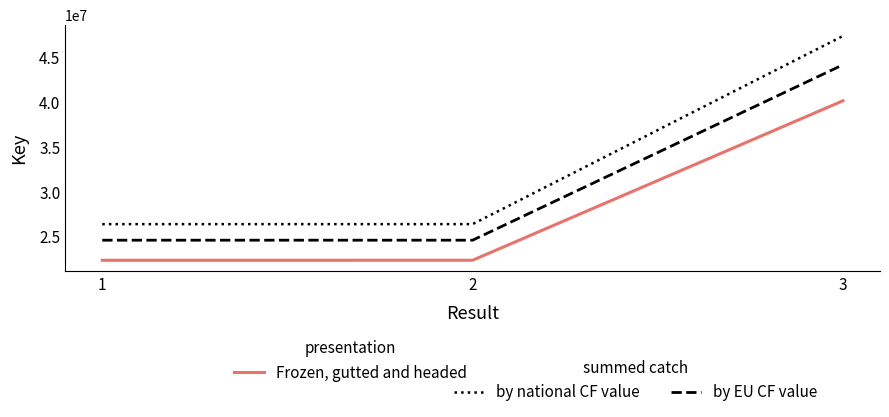

What is the total value across all series at 3?

131621653.8